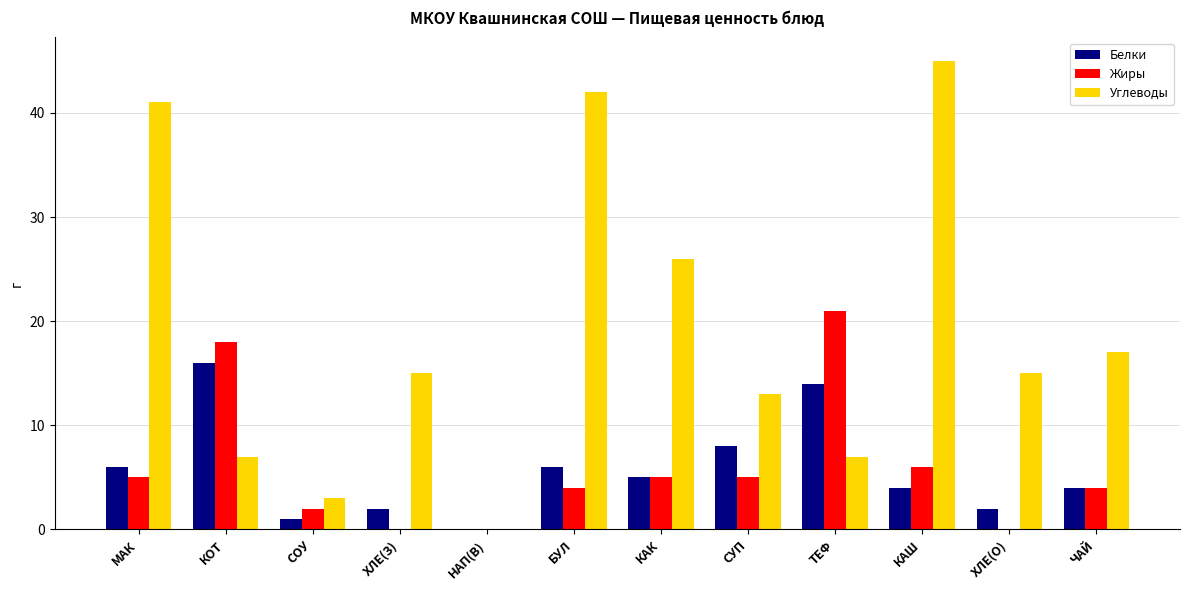

What is the total value across all series at КАШ?

55